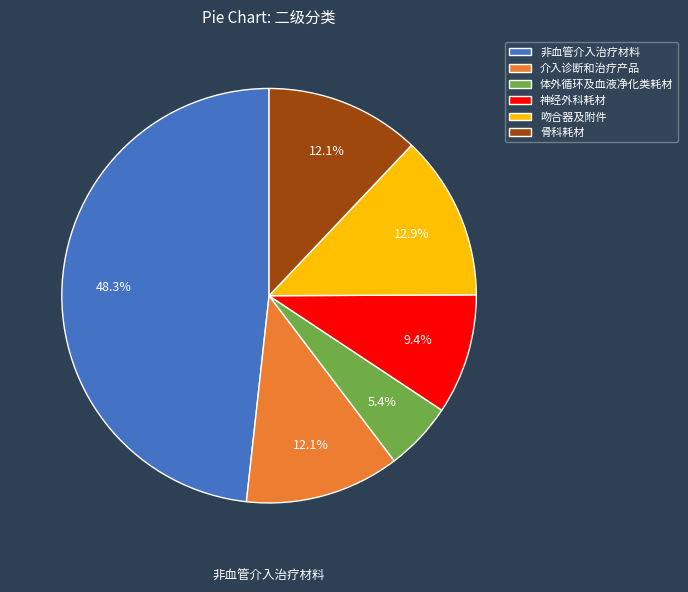

Does 神经外科耗材 represent more than half of the total?

No